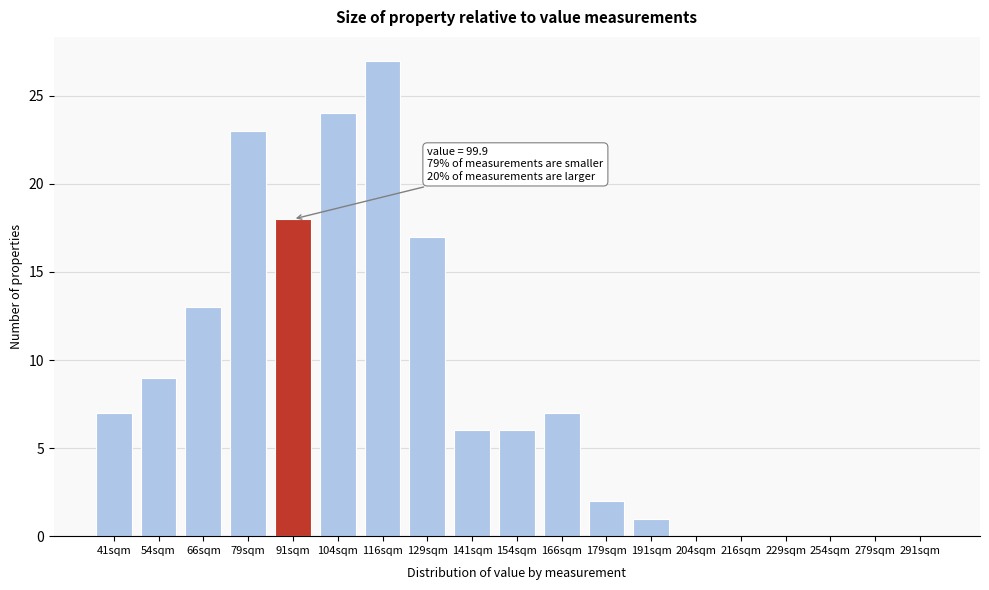

Reading left to right, transcribe all the data shown in this chart.

41sqm=7	54sqm=9	66sqm=13	79sqm=23	91sqm=18	104sqm=24	116sqm=27	129sqm=17	141sqm=6	154sqm=6	166sqm=7	179sqm=2	191sqm=1	204sqm=0	216sqm=0	229sqm=0	254sqm=0	279sqm=0	291sqm=0